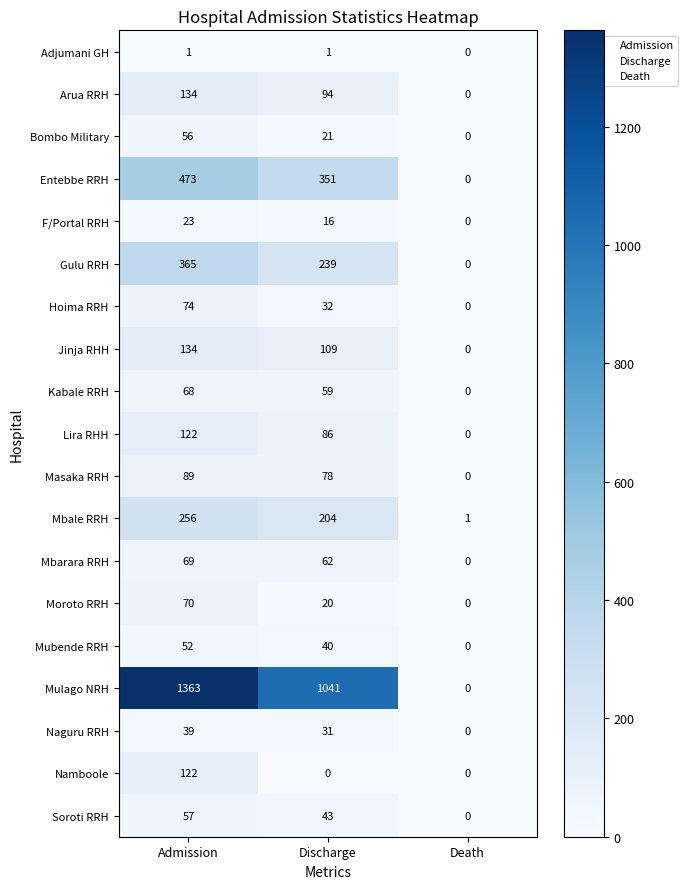

Which series has the widest spread of values?

Mulago NRH